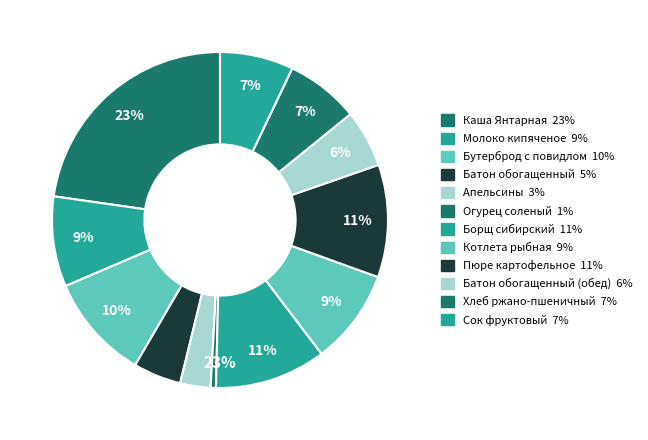

Which has a higher value, Каша Янтарная or Пюре картофельное?

Каша Янтарная